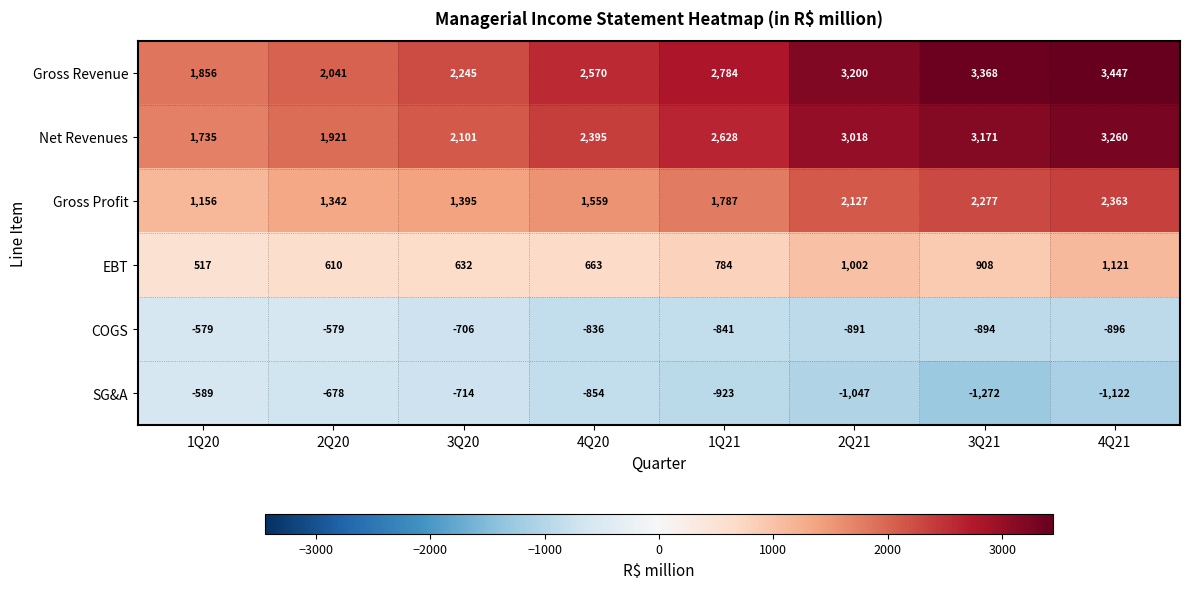

Is it true that Net Revenues equals 890 at 2Q21?

False